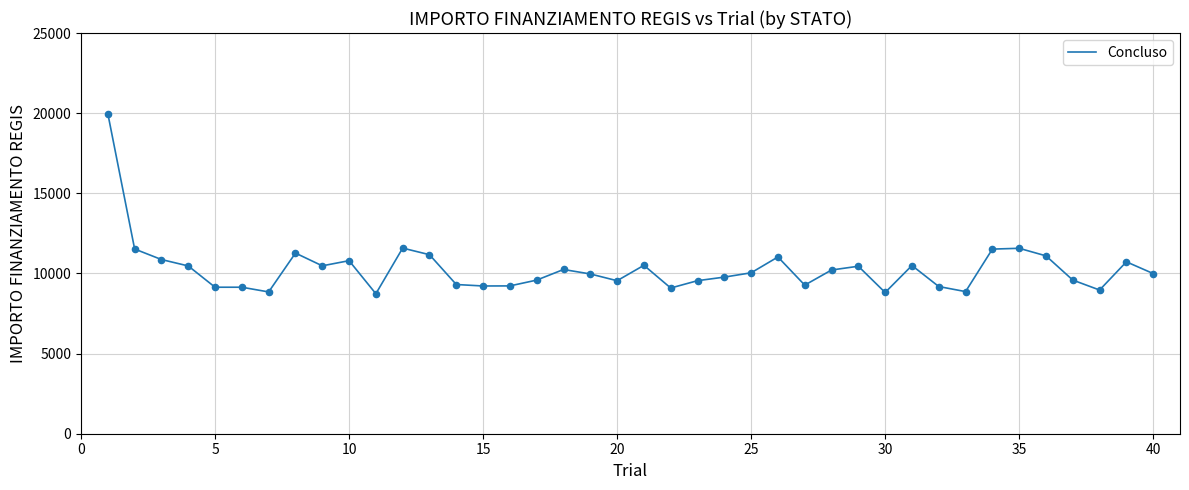

What is the difference between the maximum and minimum values?

11233.9